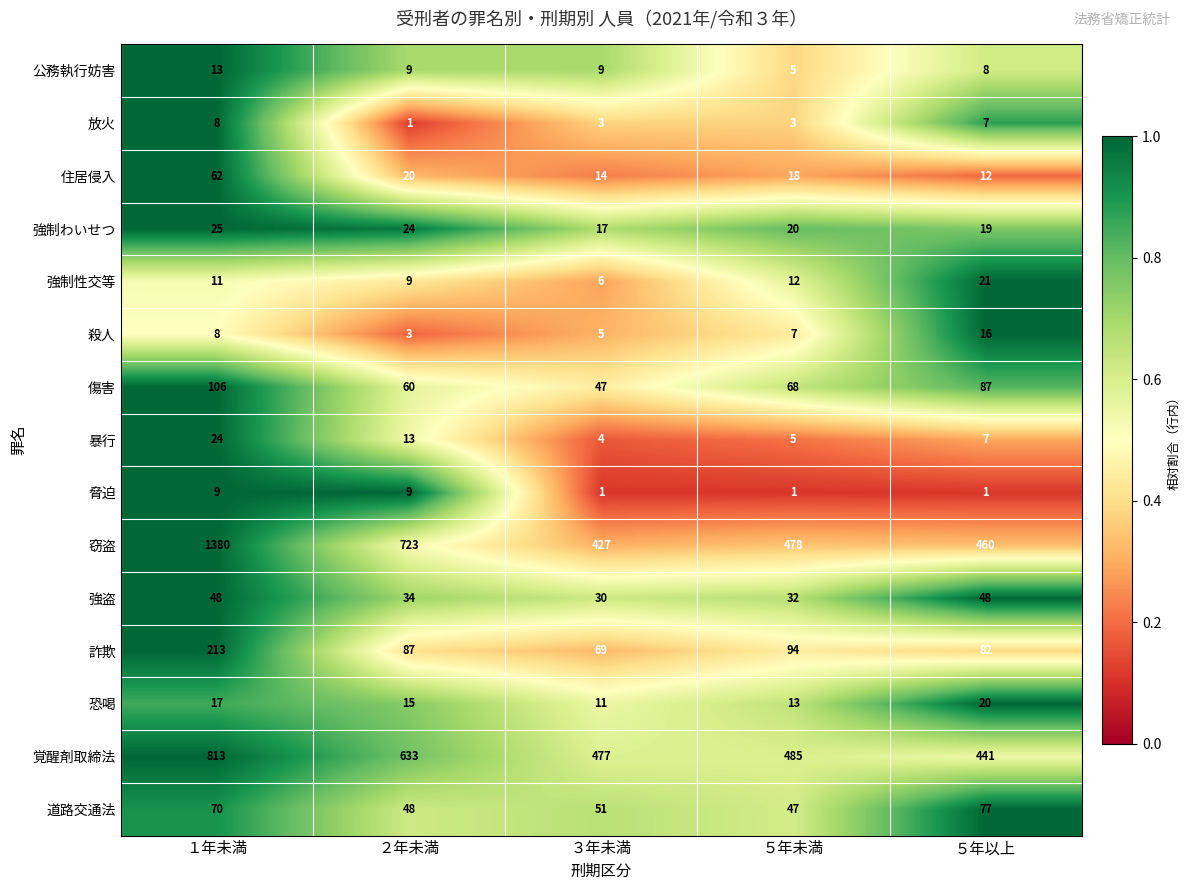

The 強制わいせつ series shows 25 at １年未満. True or false?

True